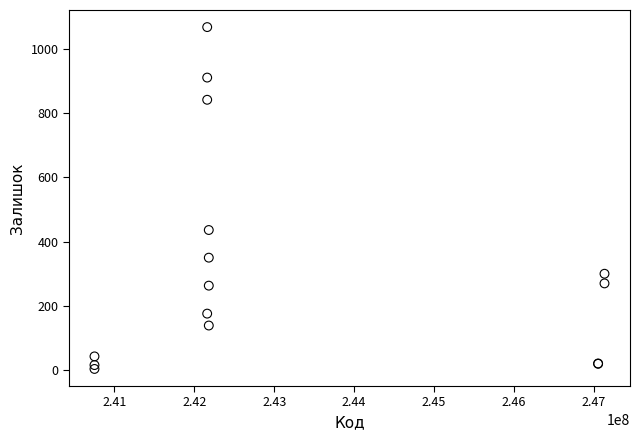

What Y value in the scatter plot is closest to 535?

436